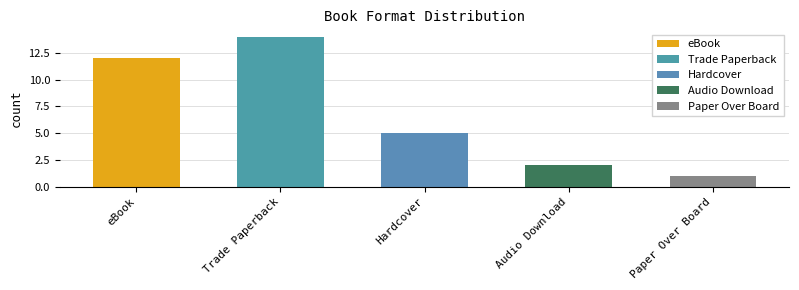

Is it true that the value at Hardcover is 8?

False